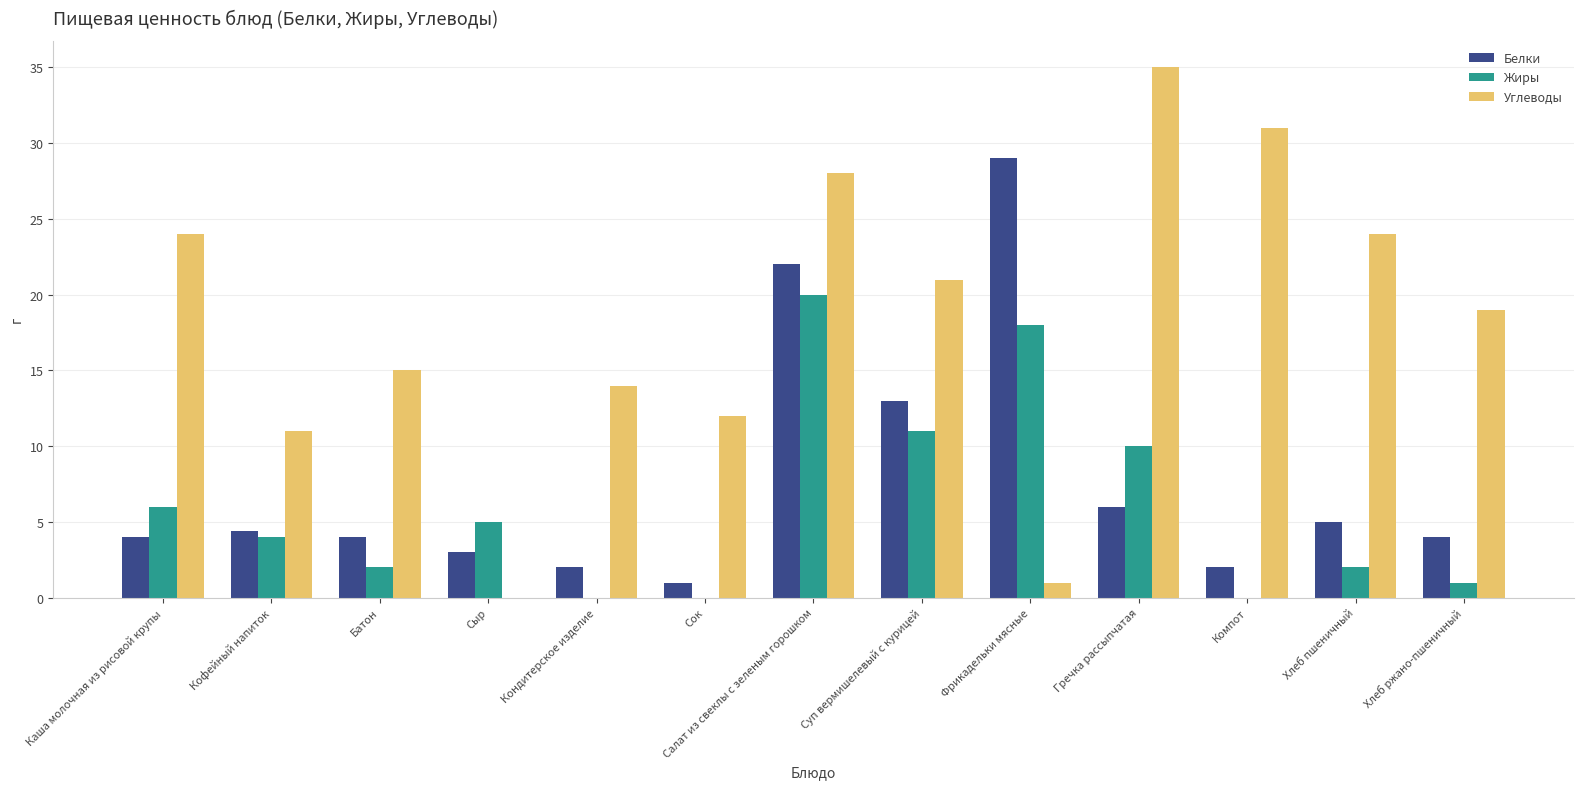

What is the sum of the Углеводы values at Кондитерское изделие and Суп вермишелевый с курицей?

35.0